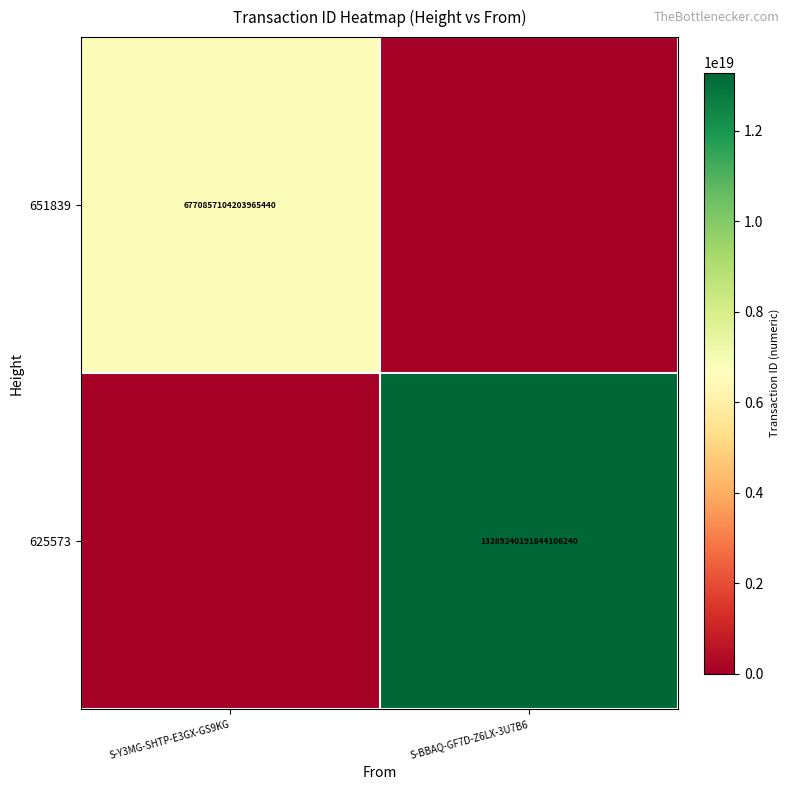

Is it true that 625573 equals 5361865723110813696 at S-BBAQ-GF7D-Z6LX-3U7B6?

False